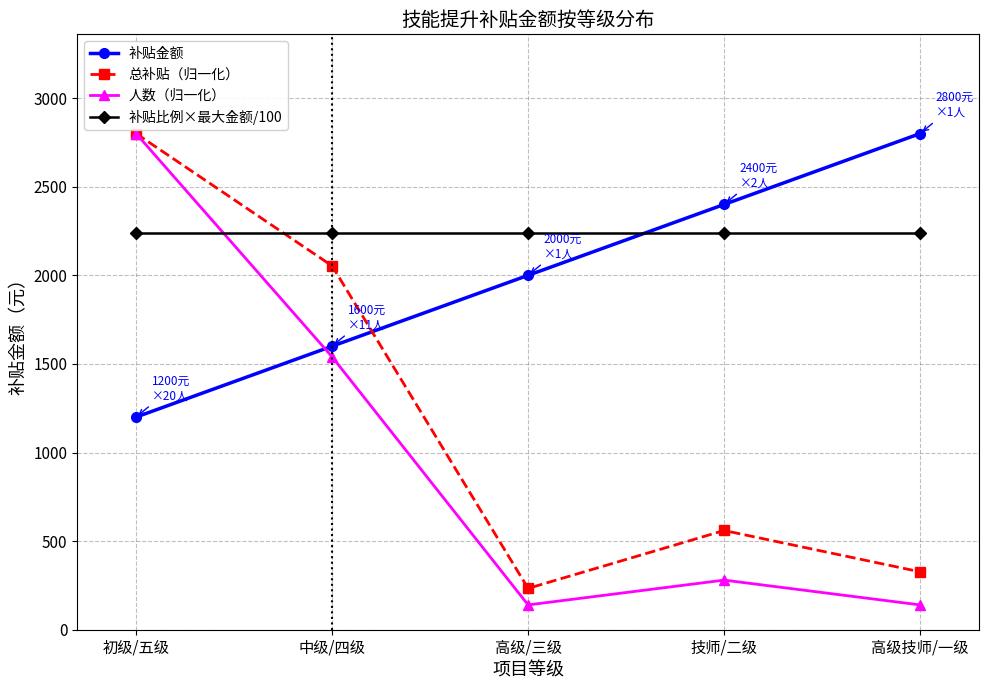

What are all the series names shown in the legend?

补贴金额, 总补贴（归一化）, 人数（归一化）, 补贴比例×最大金额/100